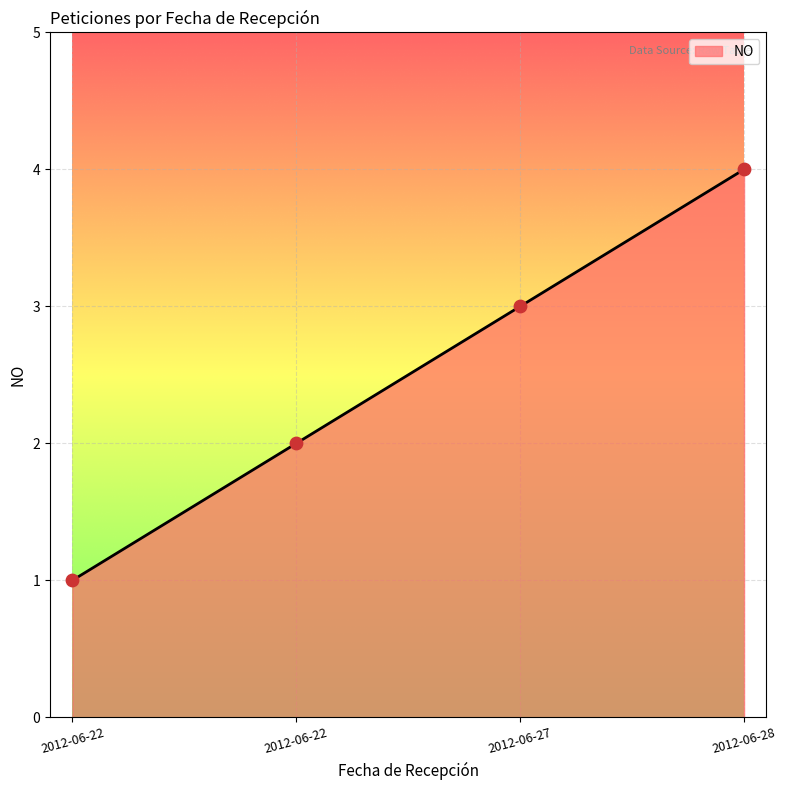

What is the change in value from 2012-06-22 to 2012-06-28?

+2